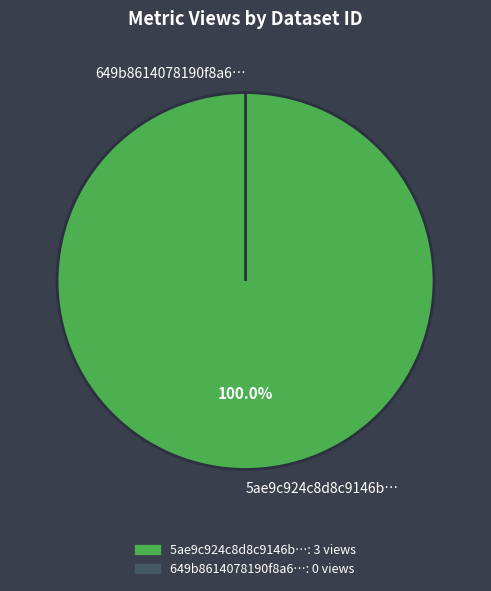

What is the change in value from 5ae9c924c8d8c9146b44cc8d to 649b8614078190f8a6e77199?

-3